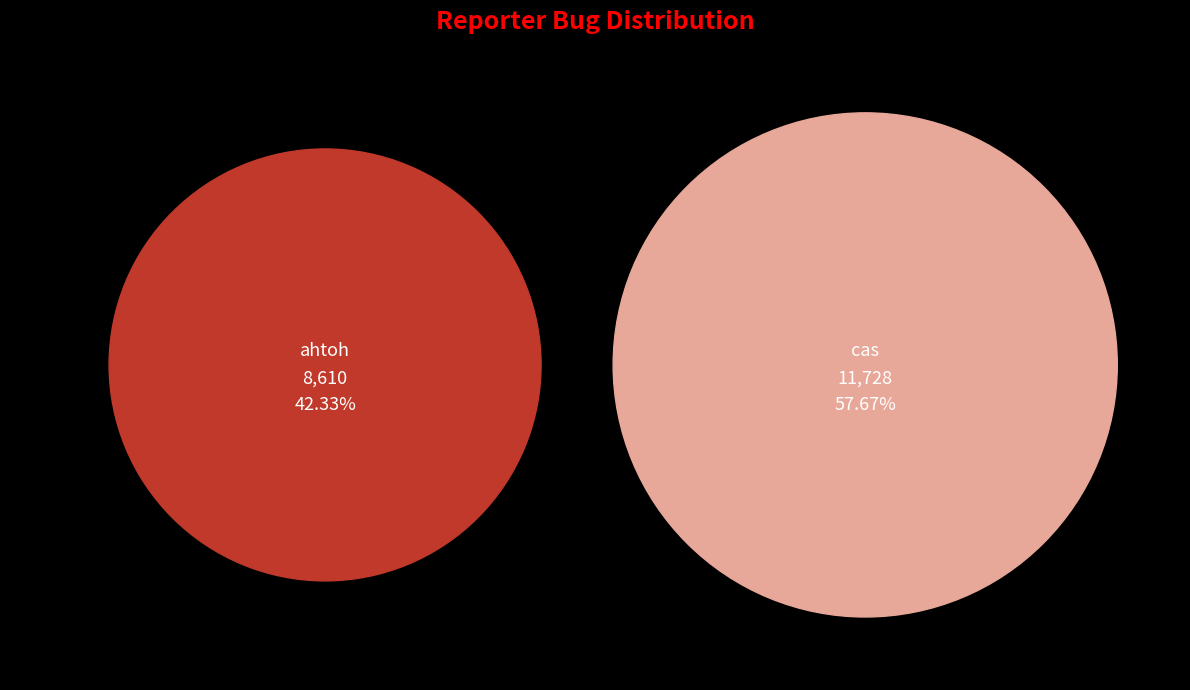

What percentage is the cas slice, to the nearest percent?

58%